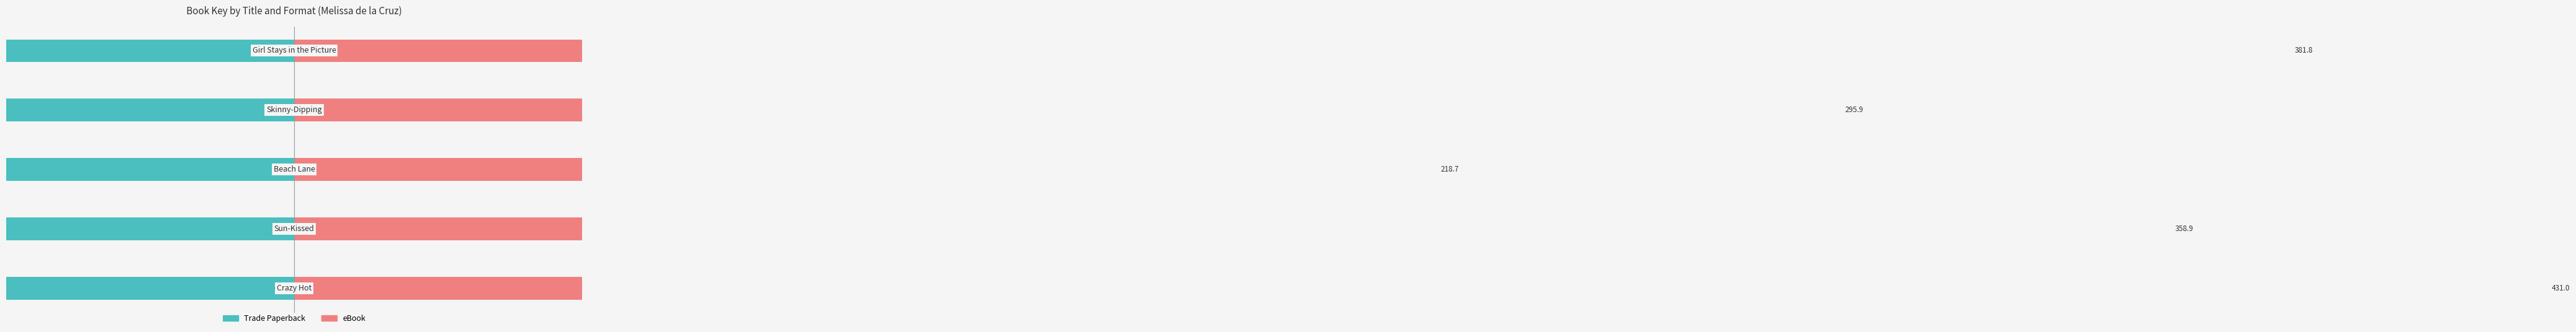

Reading right to left, extract all data points from this chart.

Trade Paperback: 4=-380.2	3=-295.9	2=-218.7	1=-358.9	0=-431.0
eBook: 4=381.8	3=295.9	2=218.7	1=358.9	0=431.0